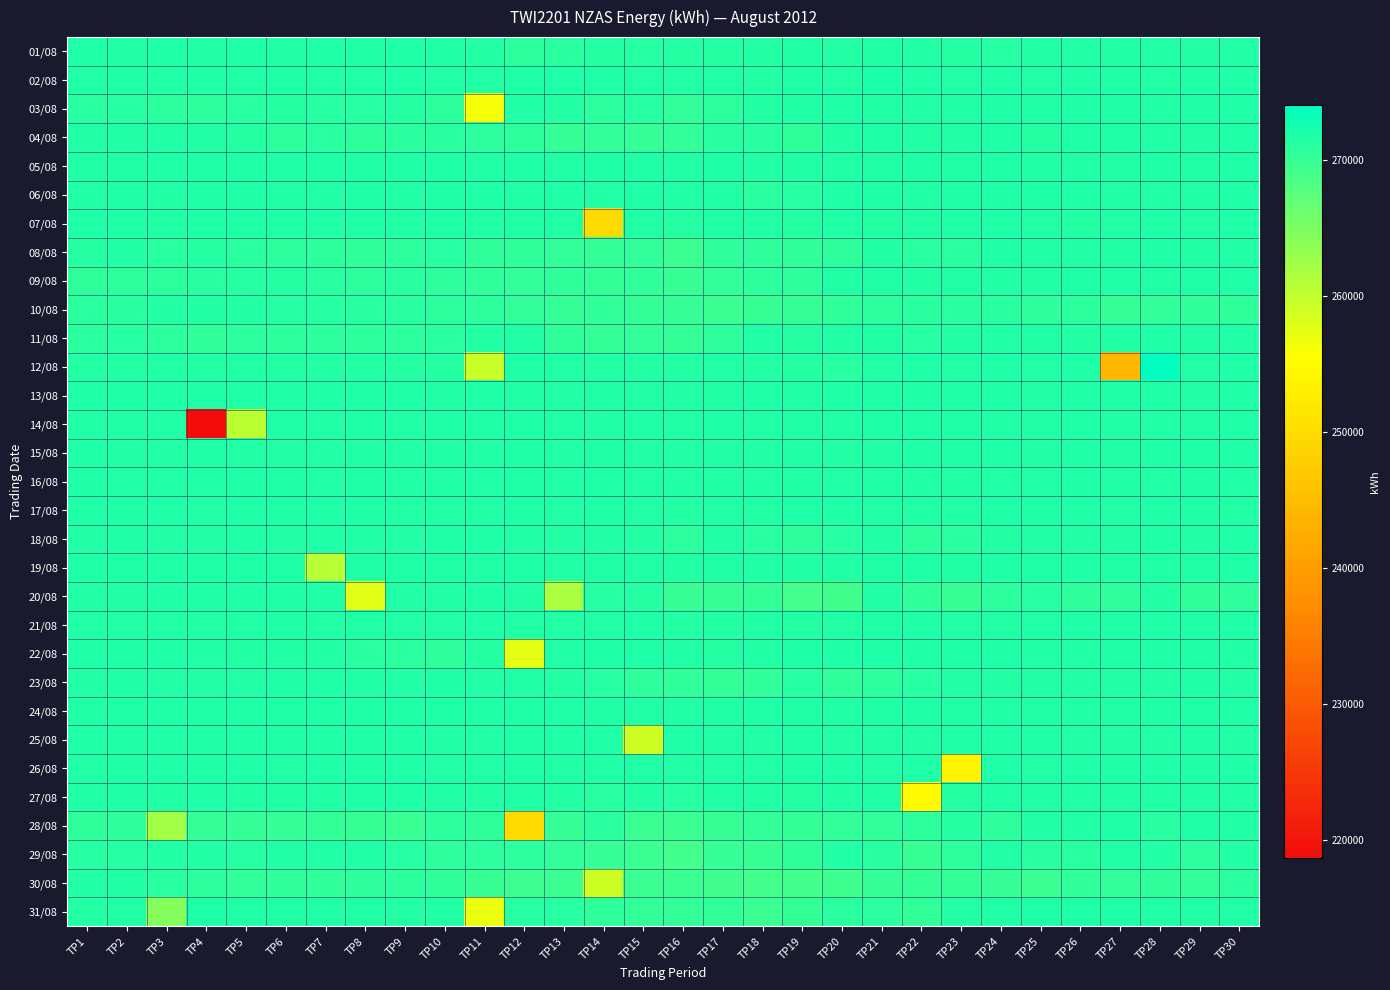

List the series in order of their peak value, highest first.

12/08, 02/08, 25/08, 26/08, 17/08, 15/08, 19/08, 06/08, 05/08, 22/08, 24/08, 21/08, 07/08, 14/08, 16/08, 09/08, 20/08, 11/08, 13/08, 04/08, 03/08, 23/08, 01/08, 18/08, 08/08, 27/08, 28/08, 31/08, 29/08, 30/08, 10/08